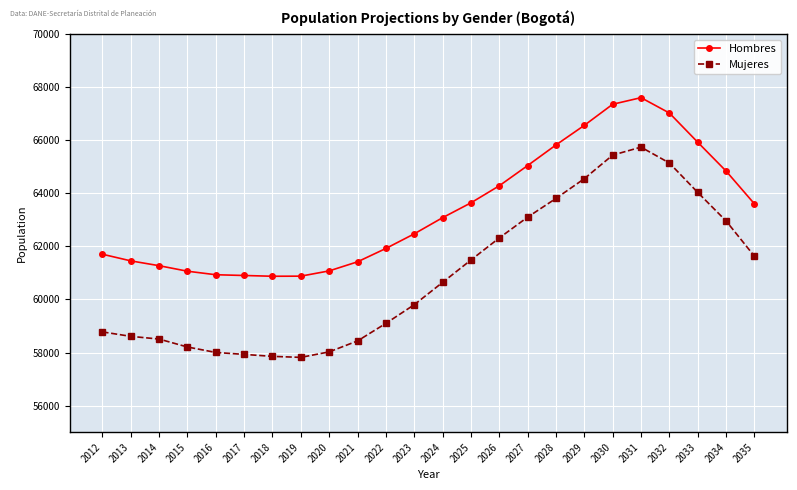

True or false: Mujeres has more than 0 interior local peaks.

True